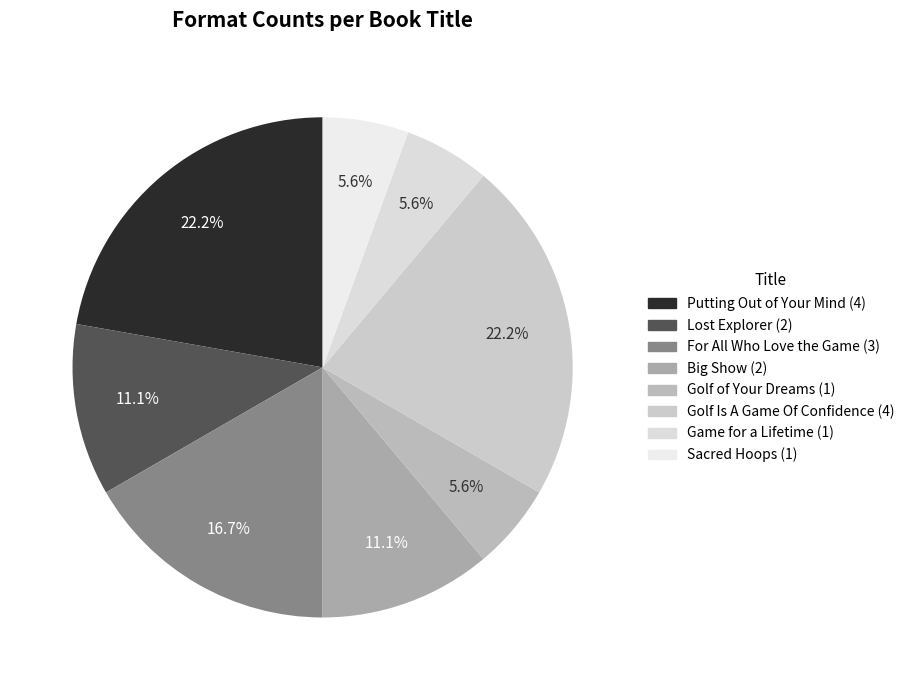

What is the smallest slice in the pie chart?

Golf of Your Dreams